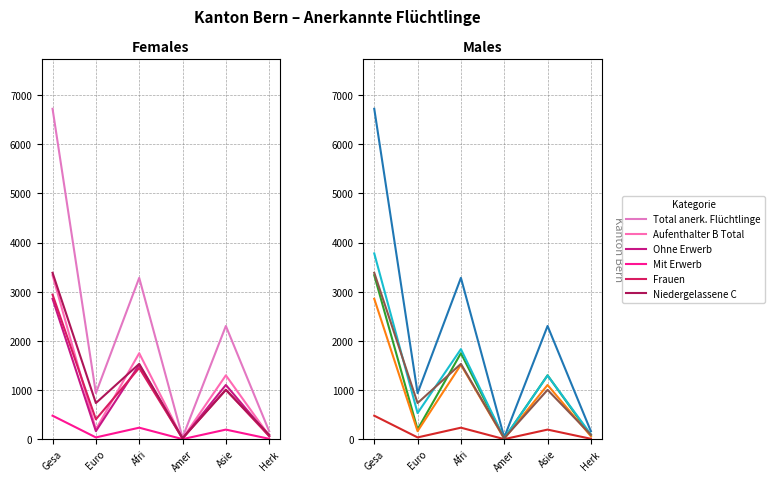

What is the value of the Männer point at the 2nd from the left?

532